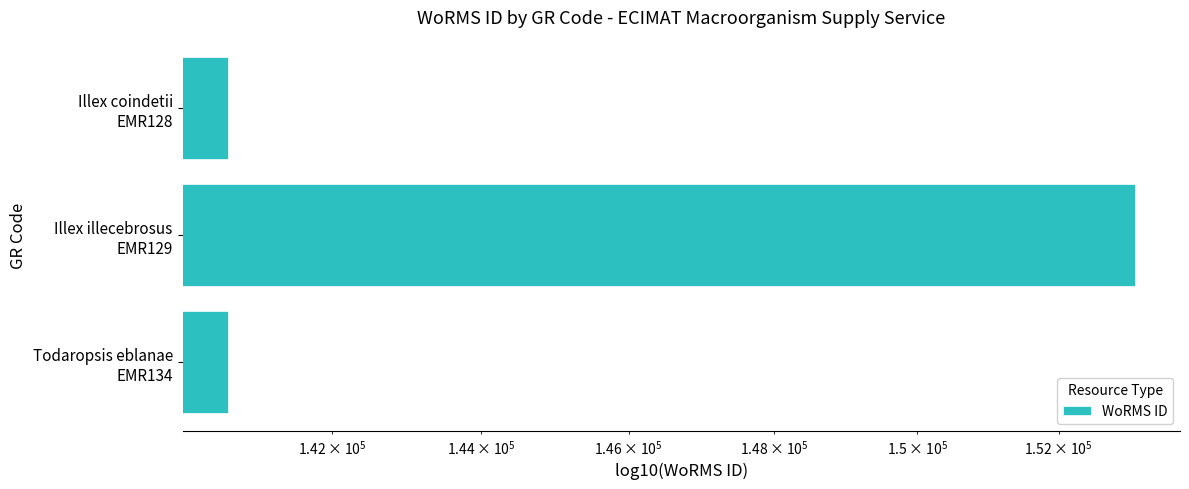

What is the change in value from Illex illecebrosus EMR129 to Todaropsis eblanae EMR134?

-12462